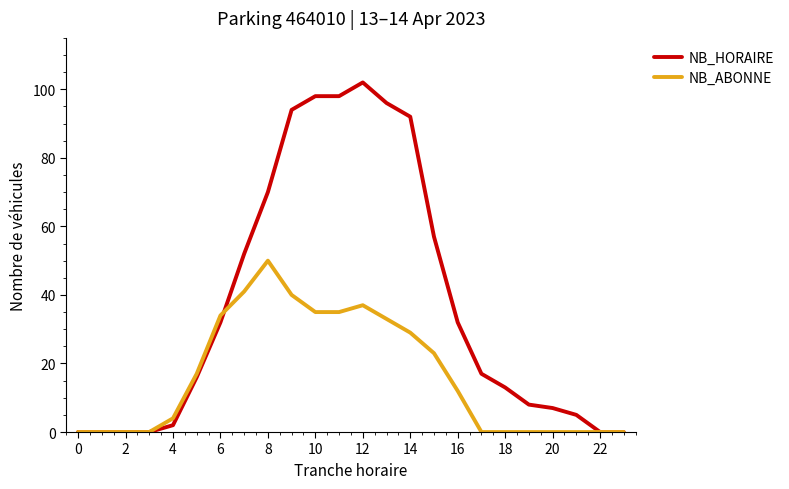

List the series in order of their overall mean, highest first.

NB_HORAIRE, NB_ABONNE